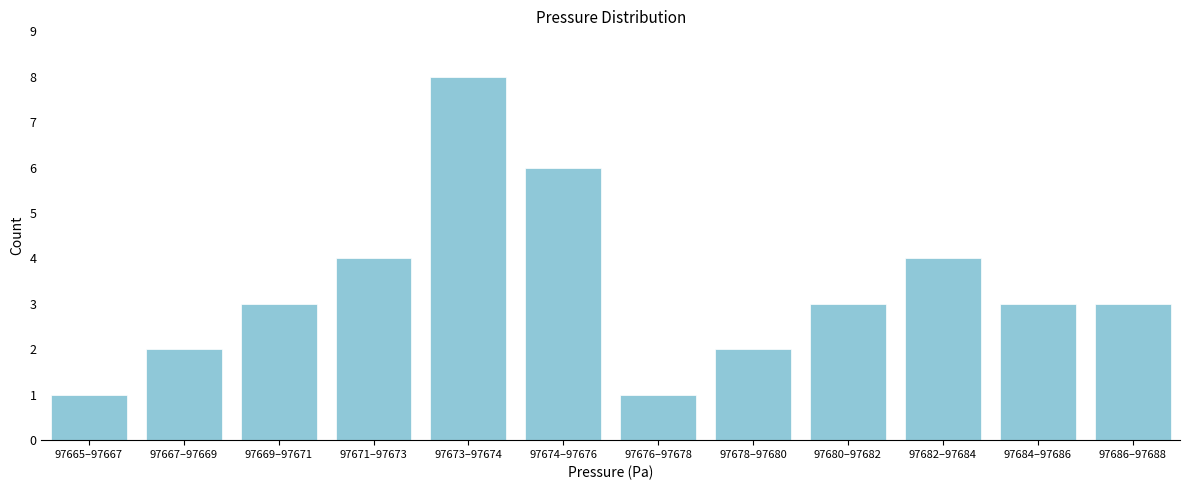

Reading left to right, what are all the values shown in this chart?

97665–97667=1	97667–97669=2	97669–97671=3	97671–97673=4	97673–97674=8	97674–97676=6	97676–97678=1	97678–97680=2	97680–97682=3	97682–97684=4	97684–97686=3	97686–97688=3